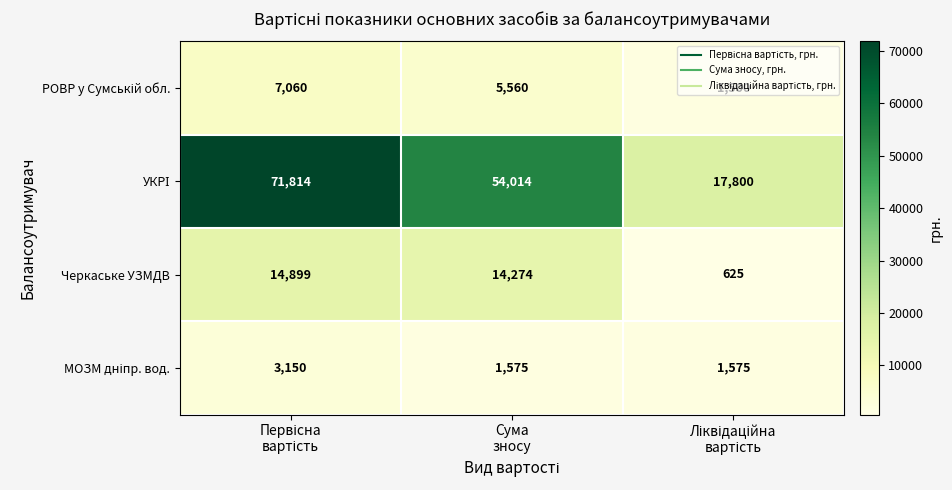

Count the number of data series in this chart.

4